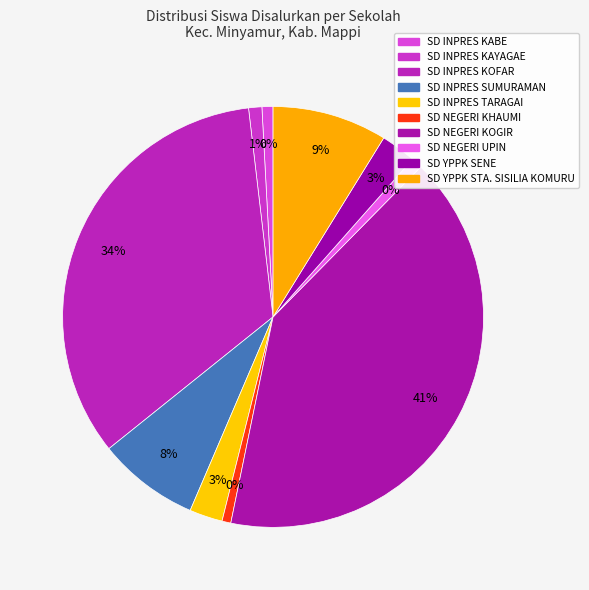

What is the smallest slice in the pie chart?

SD NEGERI KHAUMI